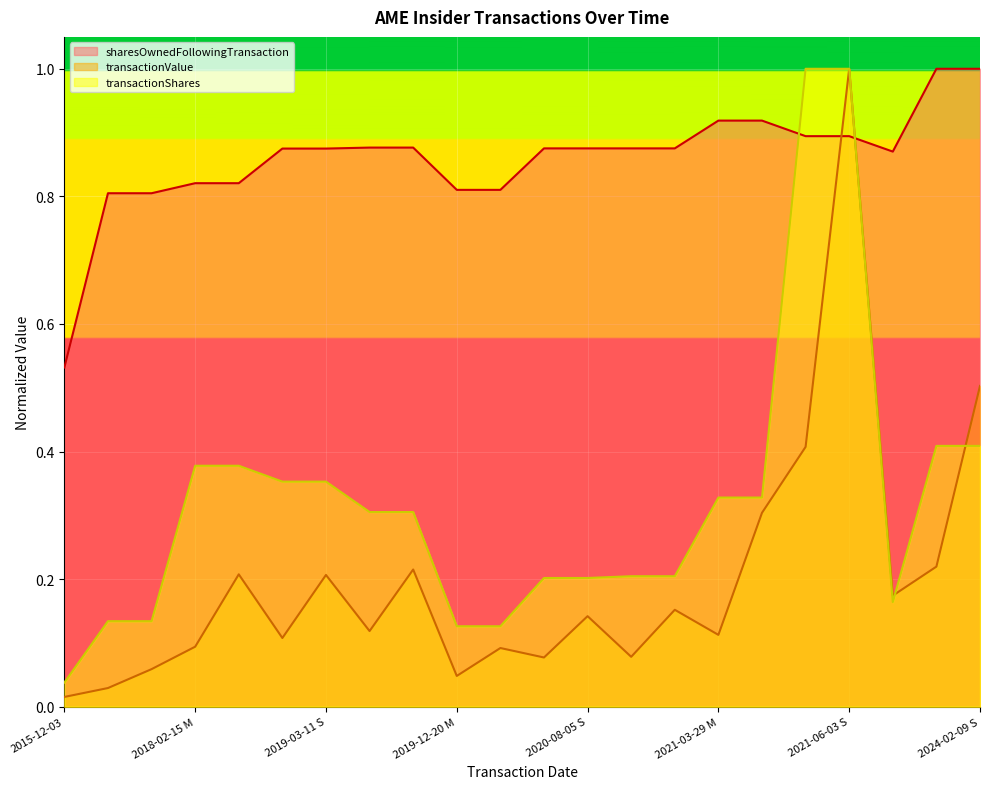

What is the difference between the transactionValue values at 2024-02-09 S and 2020-08-17 M?

0.4